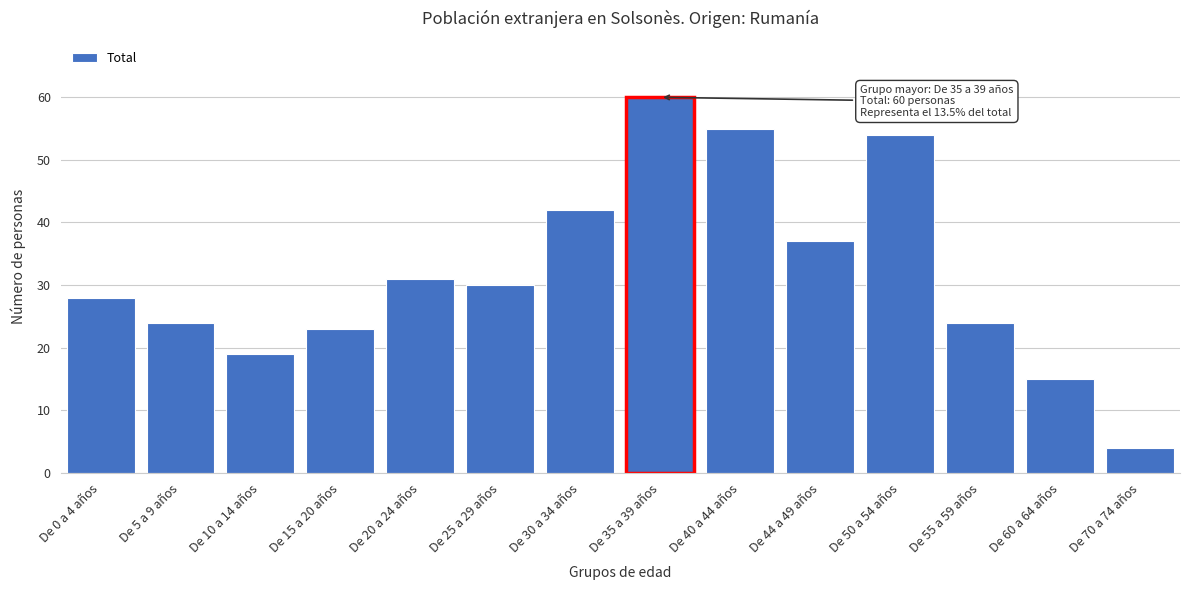

Reading left to right, transcribe all the data shown in this chart.

De 0 a 4 años=28	De 5 a 9 años=24	De 10 a 14 años=19	De 15 a 20 años=23	De 20 a 24 años=31	De 25 a 29 años=30	De 30 a 34 años=42	De 35 a 39 años=60	De 40 a 44 años=55	De 44 a 49 años=37	De 50 a 54 años=54	De 55 a 59 años=24	De 60 a 64 años=15	De 70 a 74 años=4